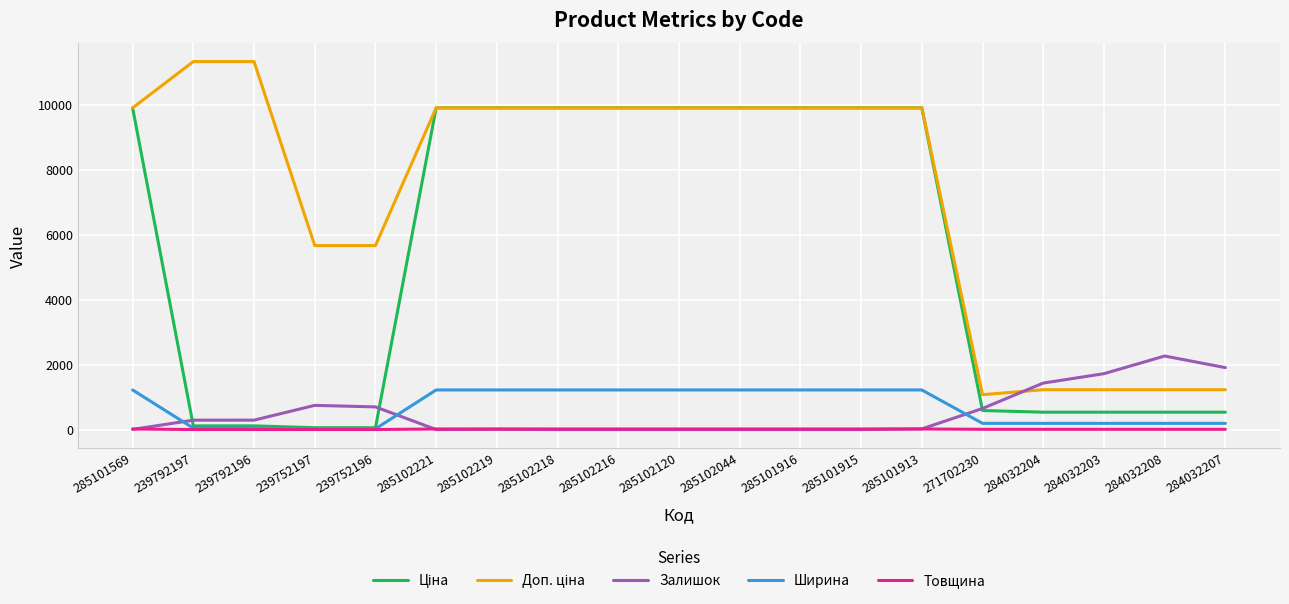

The Товщина series shows 18.0 at 285101913. True or false?

True